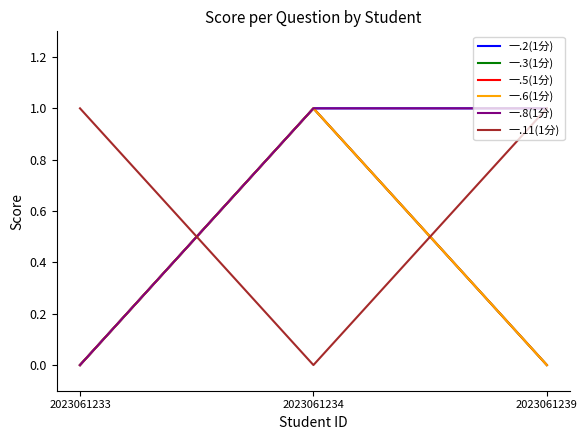

Does the chart display data point markers on the line(s)?

No